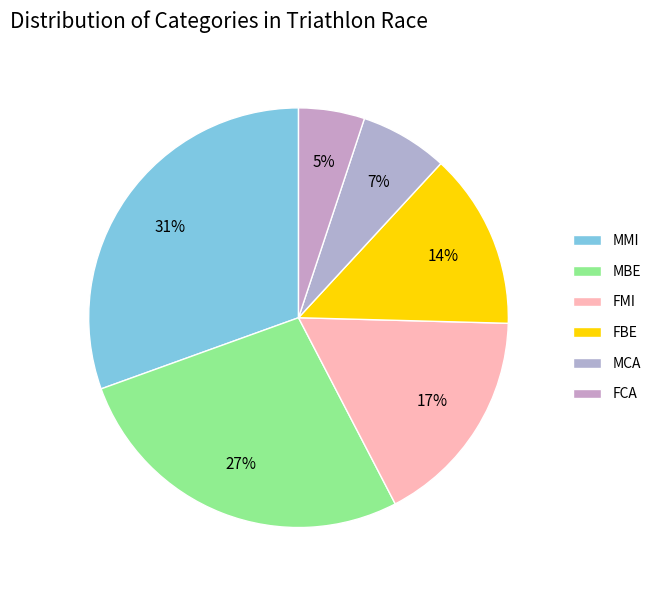

Combined, what portion of the pie is MCA and FCA?

11.9%